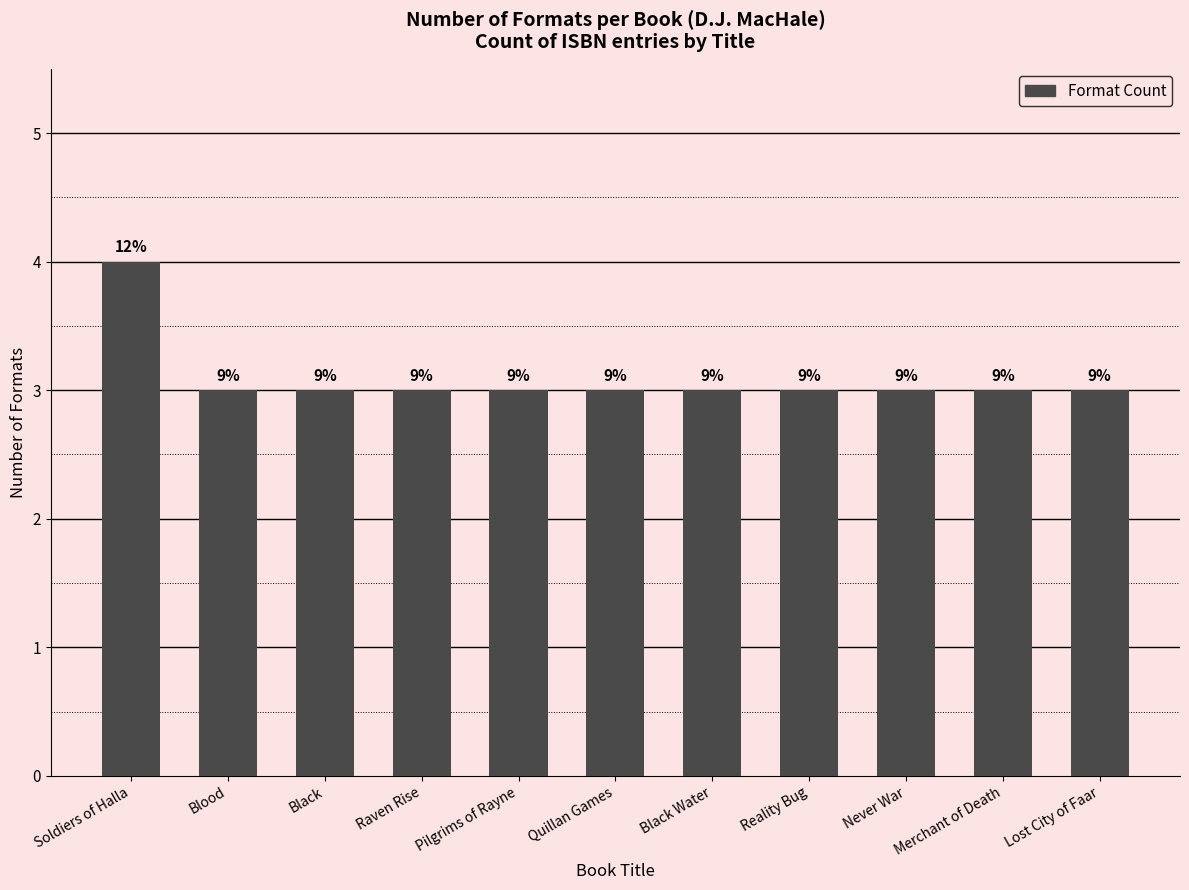

Are the bars horizontal?

No